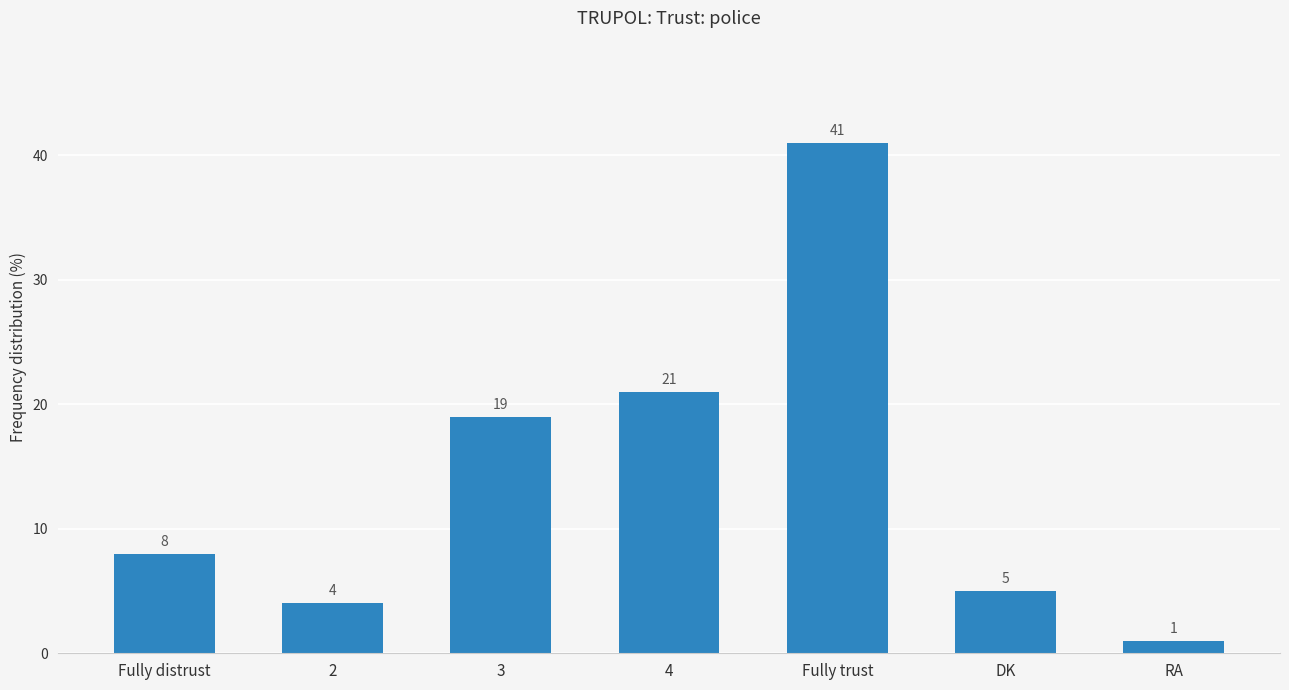

Which label corresponds to the largest value in the chart?

Fully trust